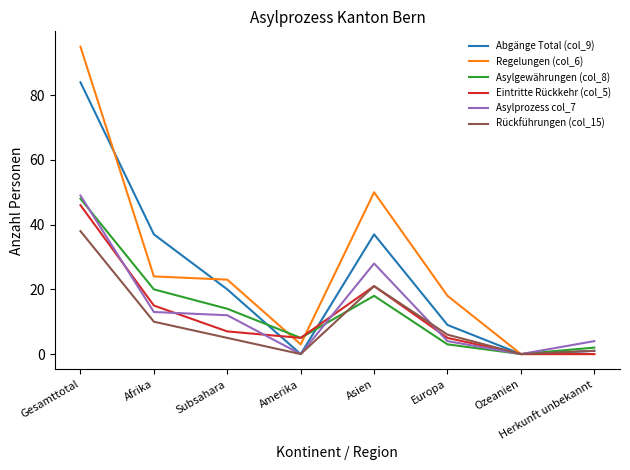

At how many categories does at least one series exceed 67?

1